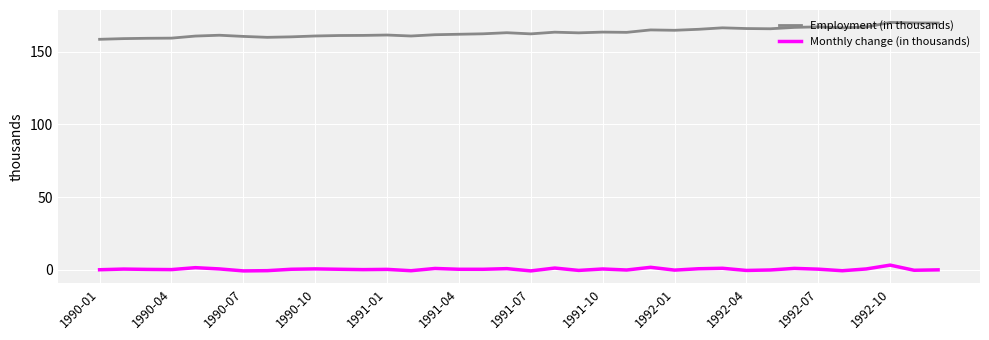

What is the minimum value for Employment (in thousands)?

158.5